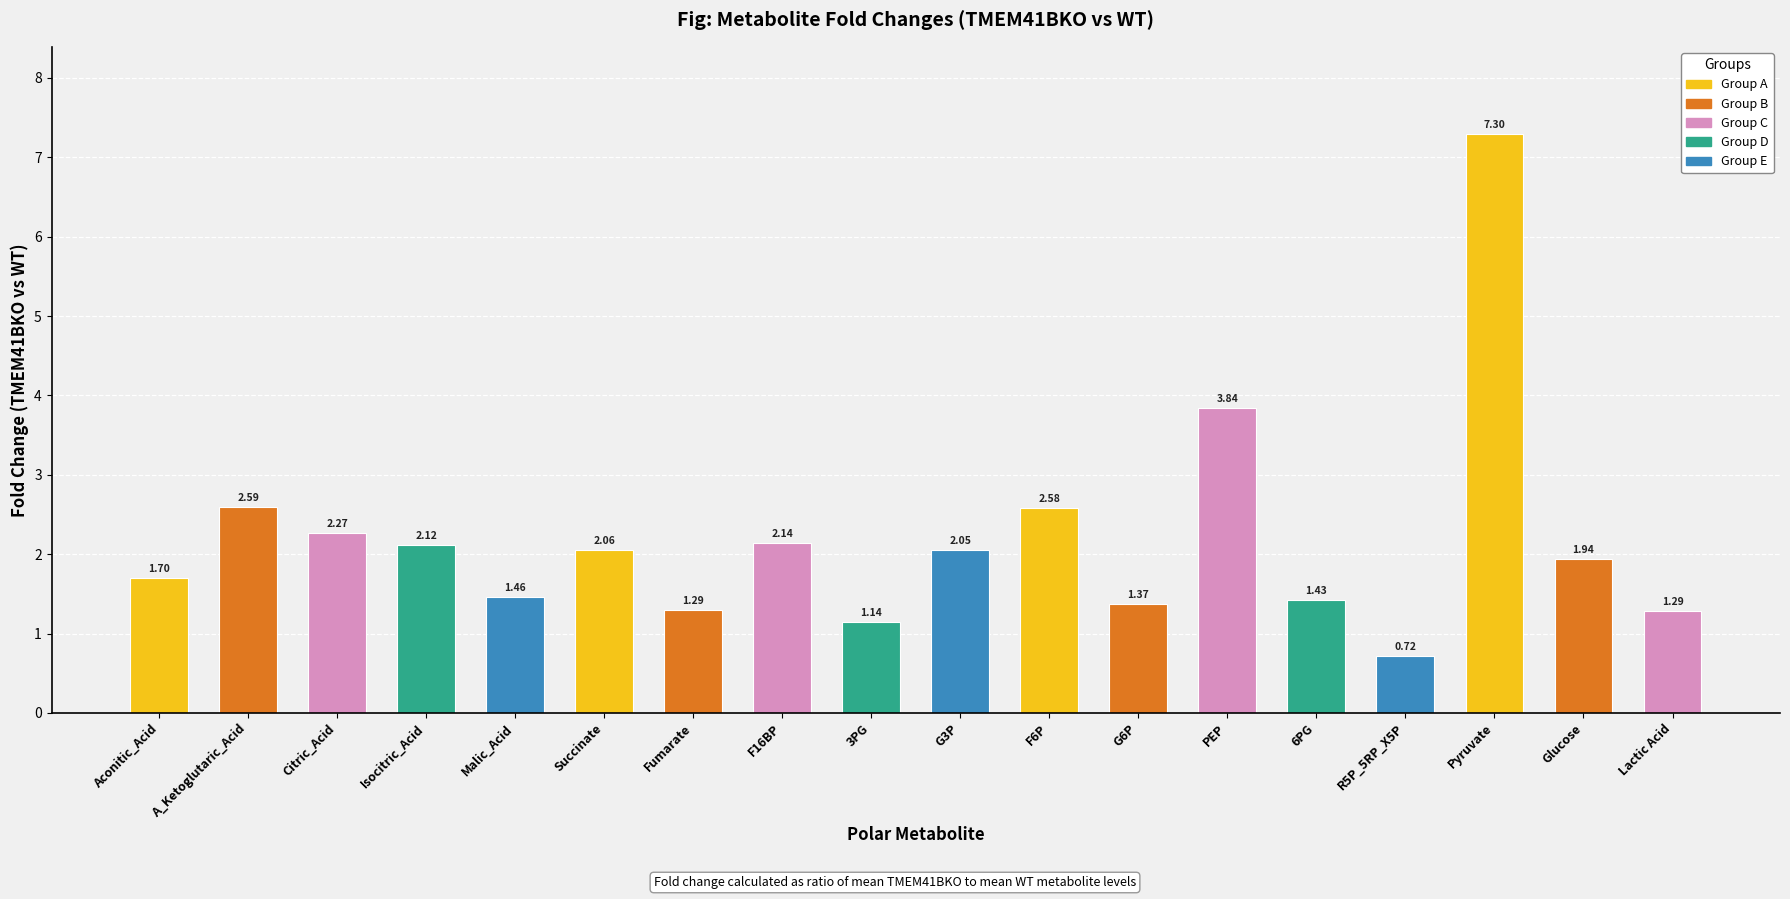

Between Lactic Acid and Malic_Acid, which is larger?

Malic_Acid